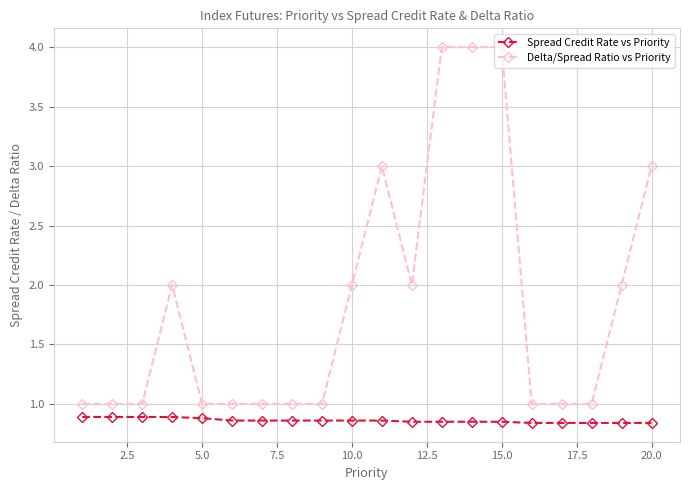

Which series has the largest total across all categories?

Delta/Spread Ratio vs Priority